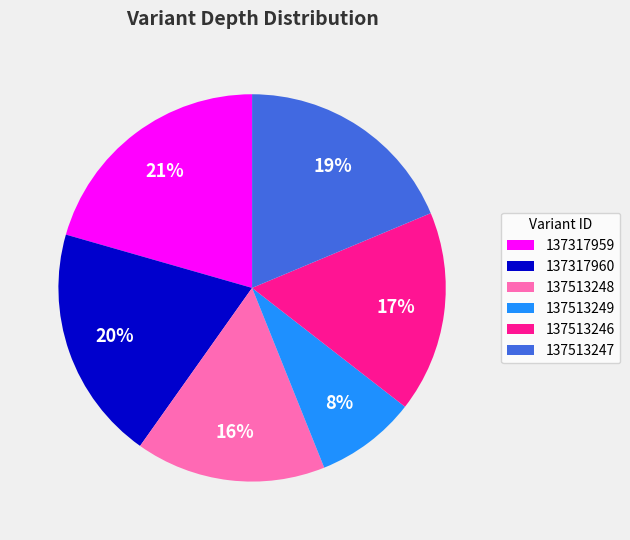

The 137513249 slice represents 21% of the pie. True or false?

False